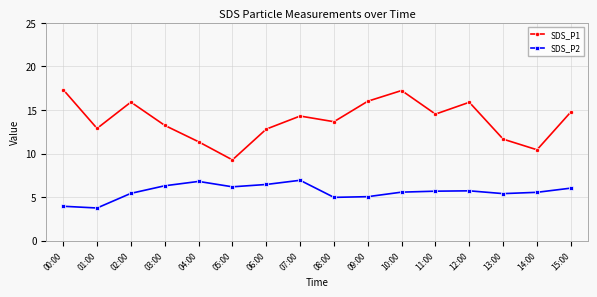

True or false: SDS_P1 and SDS_P2 intersect in this chart.

False